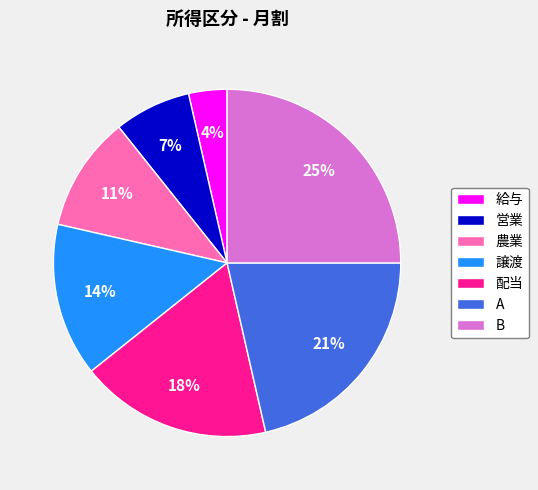

Do 配当 and B together represent more than half of the pie?

No